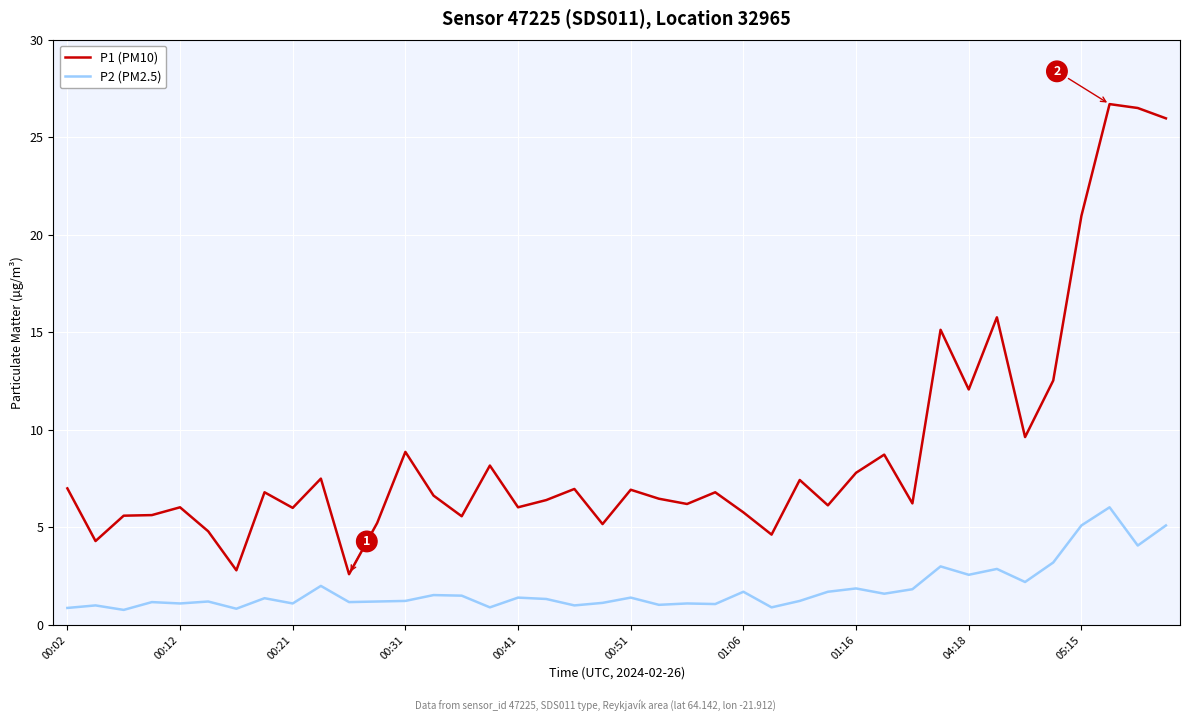

What is the difference between the maximum and minimum values in the P1 (PM10) series?

24.1